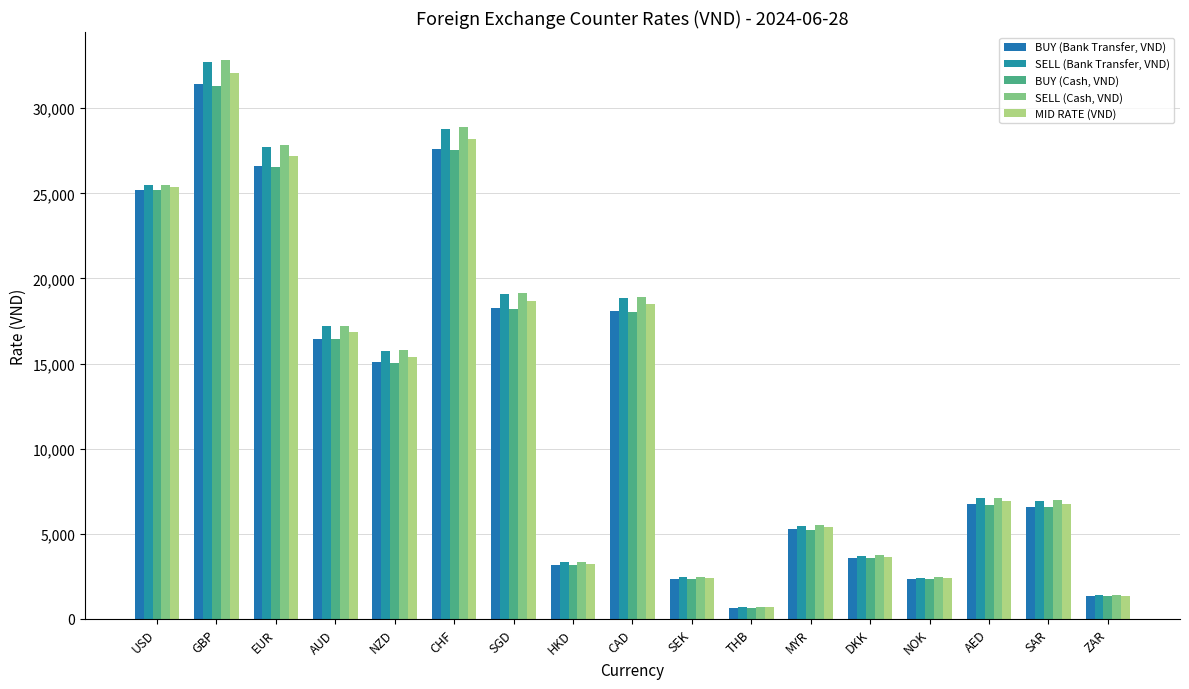

The value of SELL (Cash, VND) at CAD is 25440.1. True or false?

False